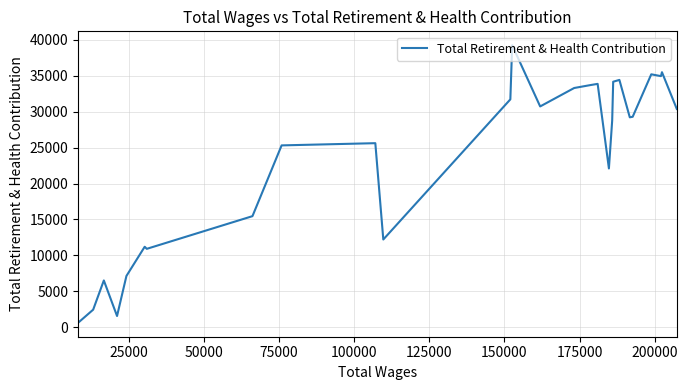

What is the sum of all values?

635473